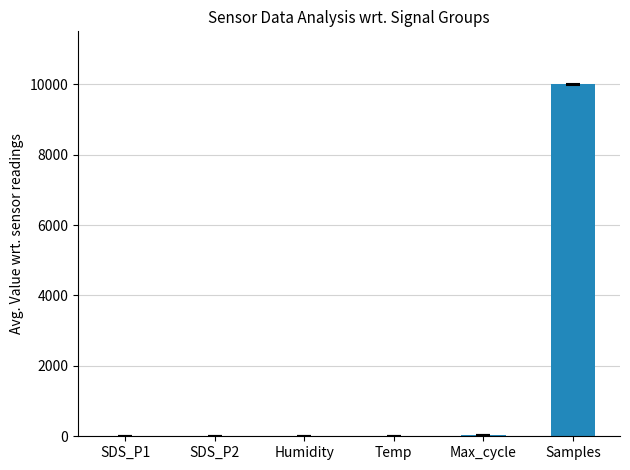

Where is the data nearest to the value 4999?

Max_cycle